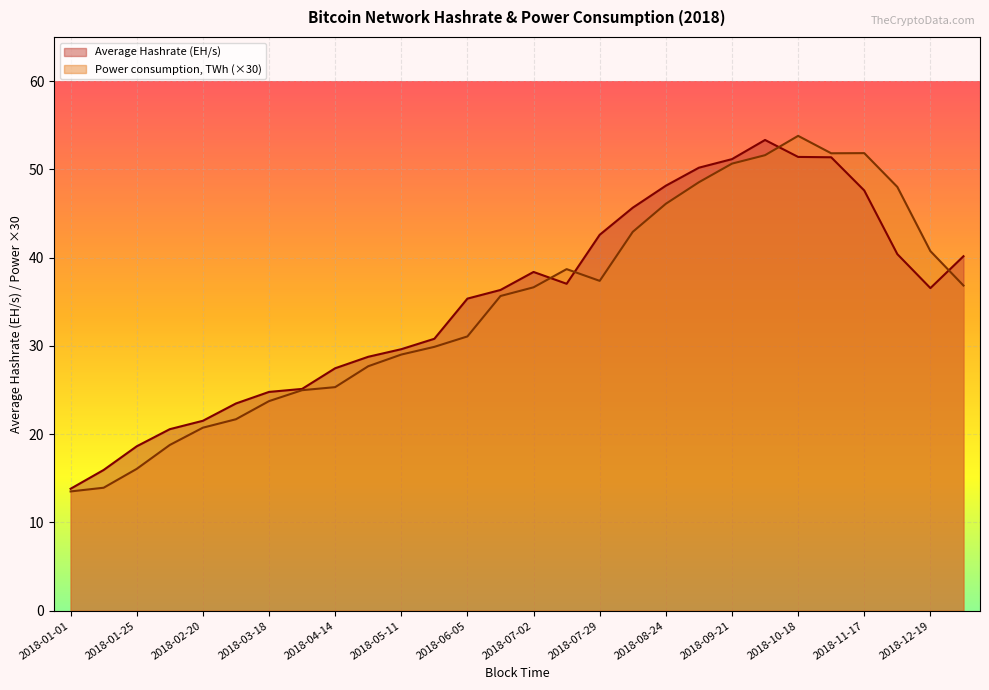

What is the approximate value of Average Hashrate at 2018-06-05?

35.4